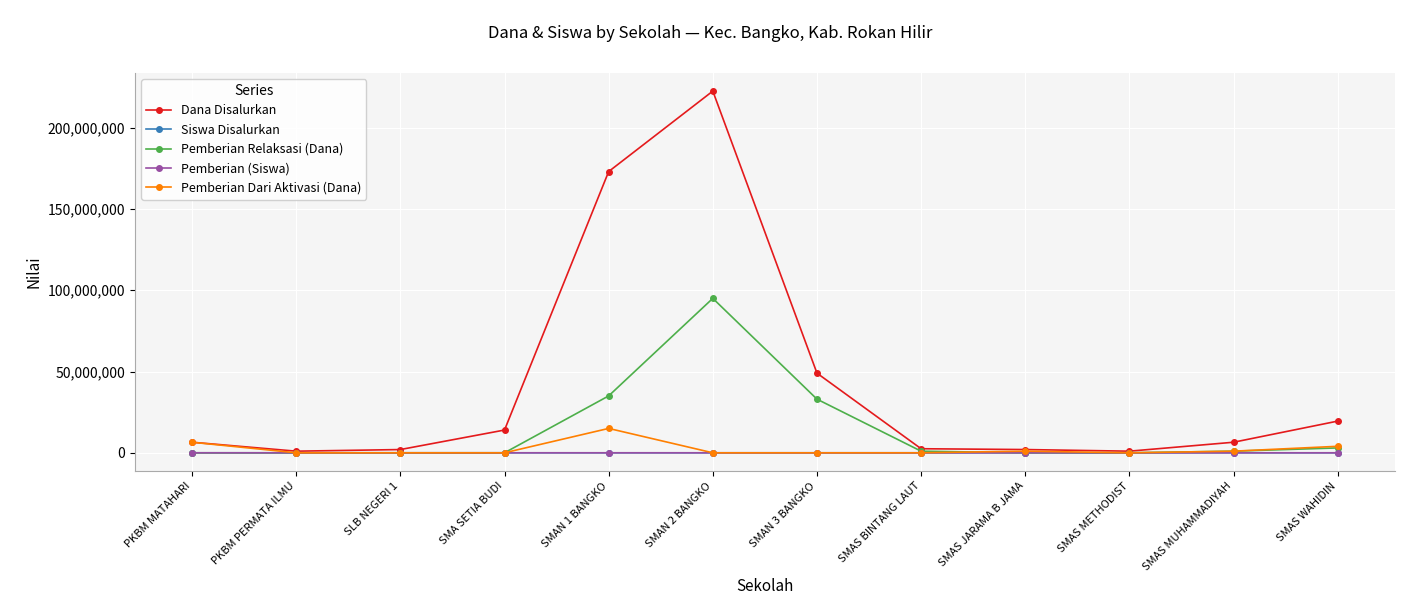

What is the label of the 11th point from the left?

SMAS MUHAMMADIYAH